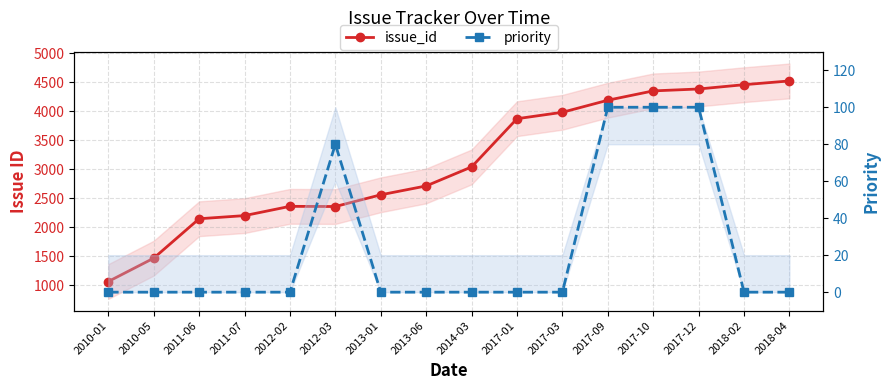

Which series changed the most between 2012-03 and 2017-03?

issue_id